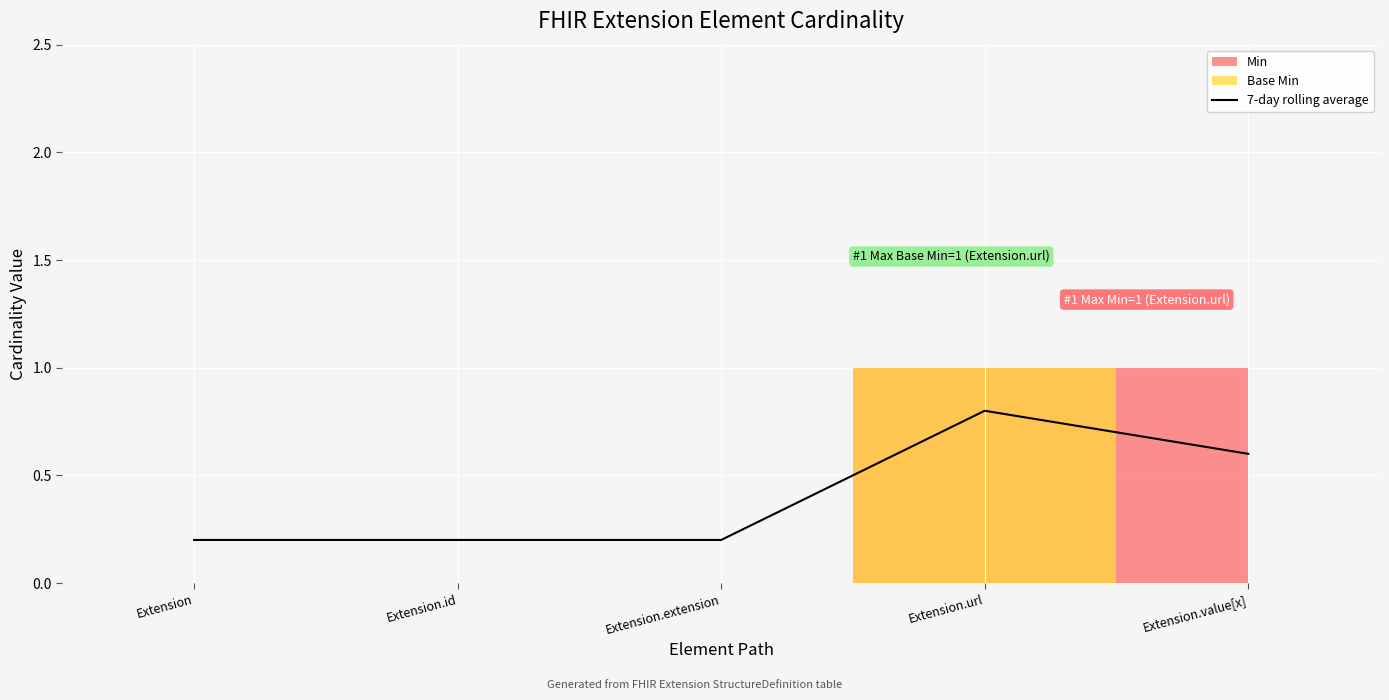

Which label corresponds to the largest value in the chart?

Extension.url